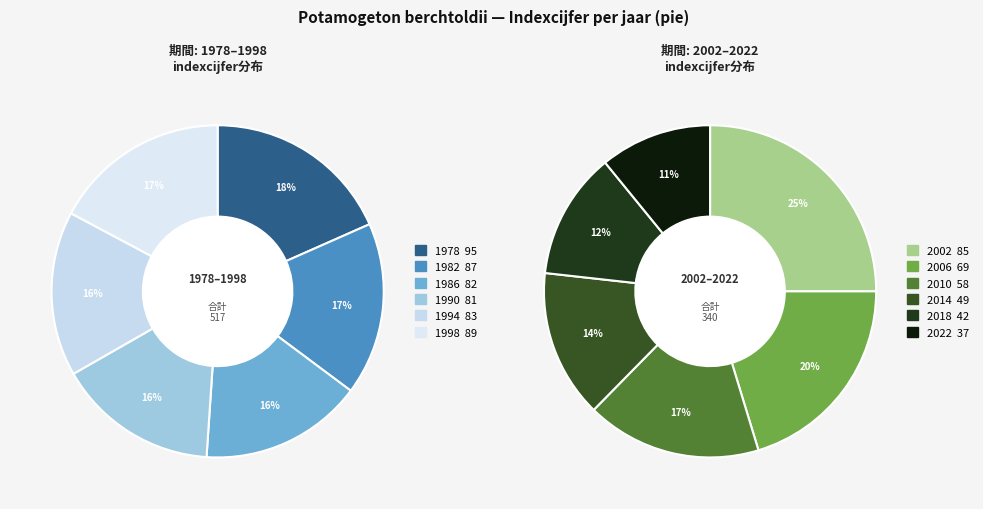

To the nearest percent, what is the average slice percentage?

8%